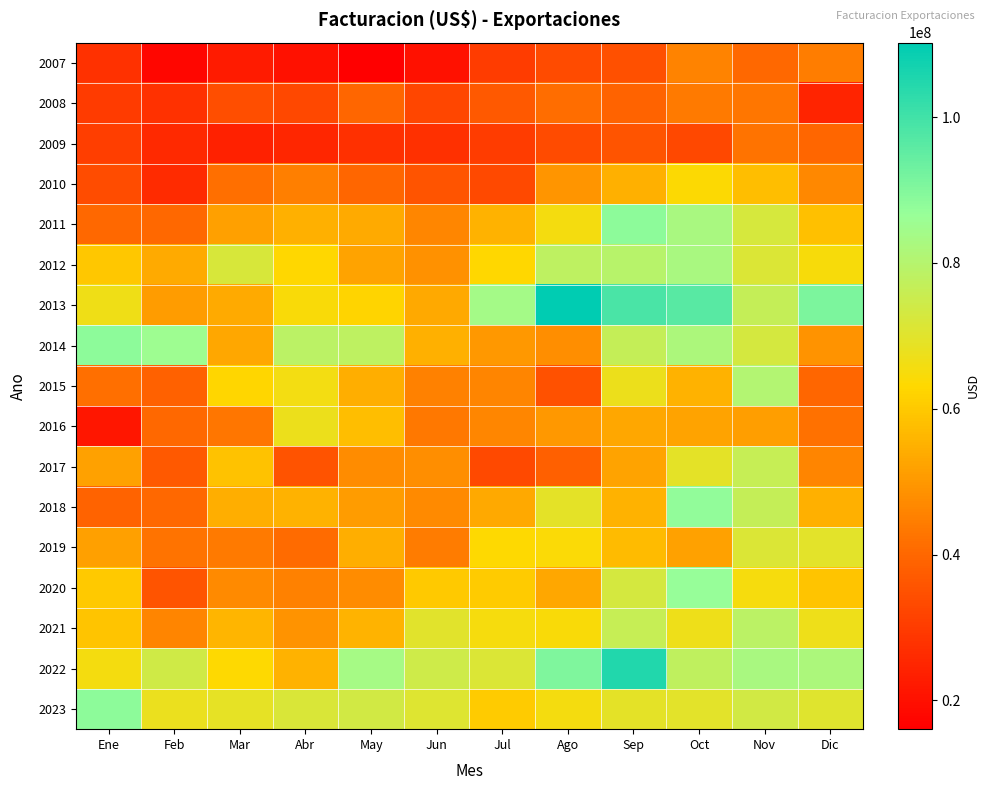

Which series changed the most between May and Jul?

2014